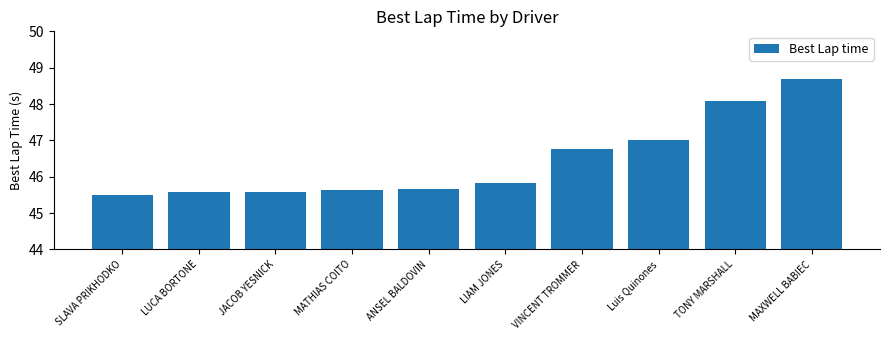

What is the difference between the maximum and minimum values?

3.2